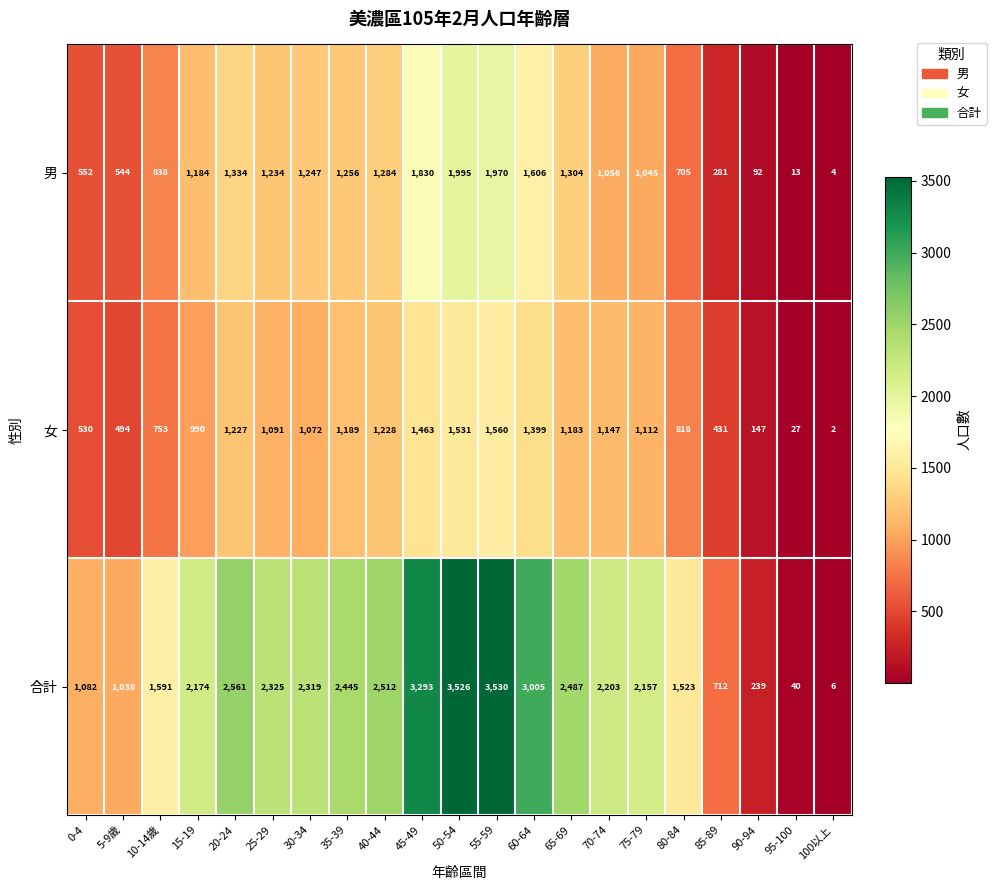

What is the spread (max minus min) of values at 30-34?

1247